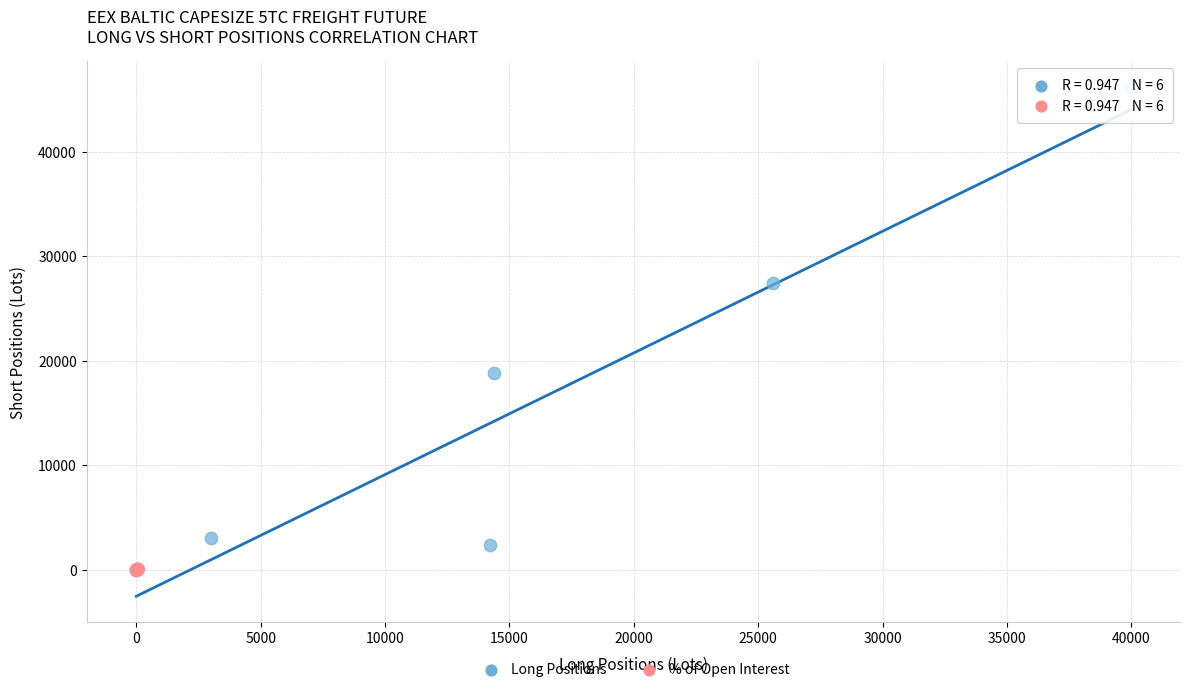

Which series reaches the maximum Y coordinate?

Long Positions